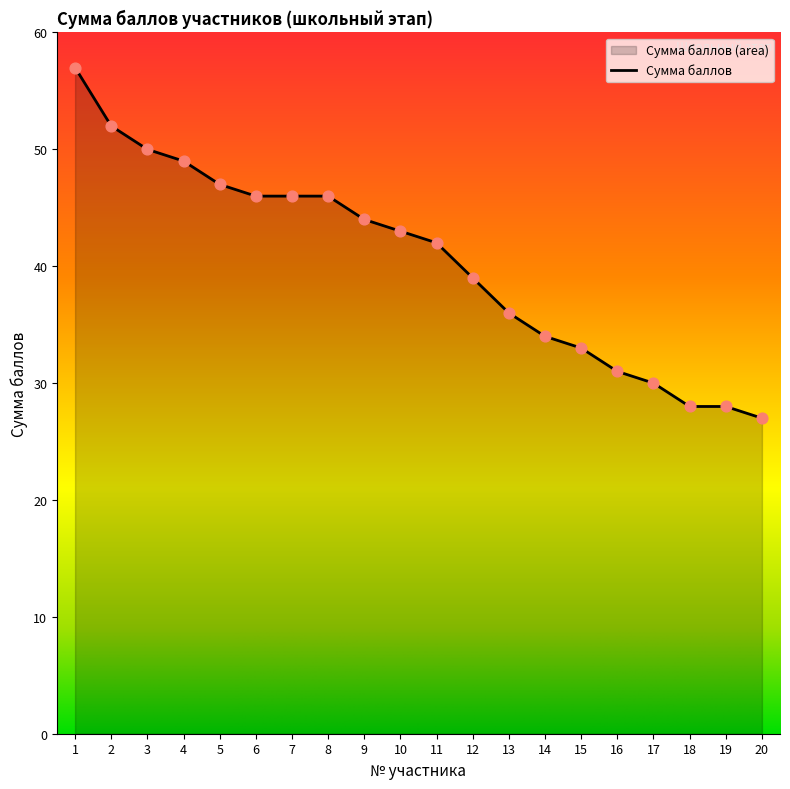

What is the change in value from 9 to 15?

-11